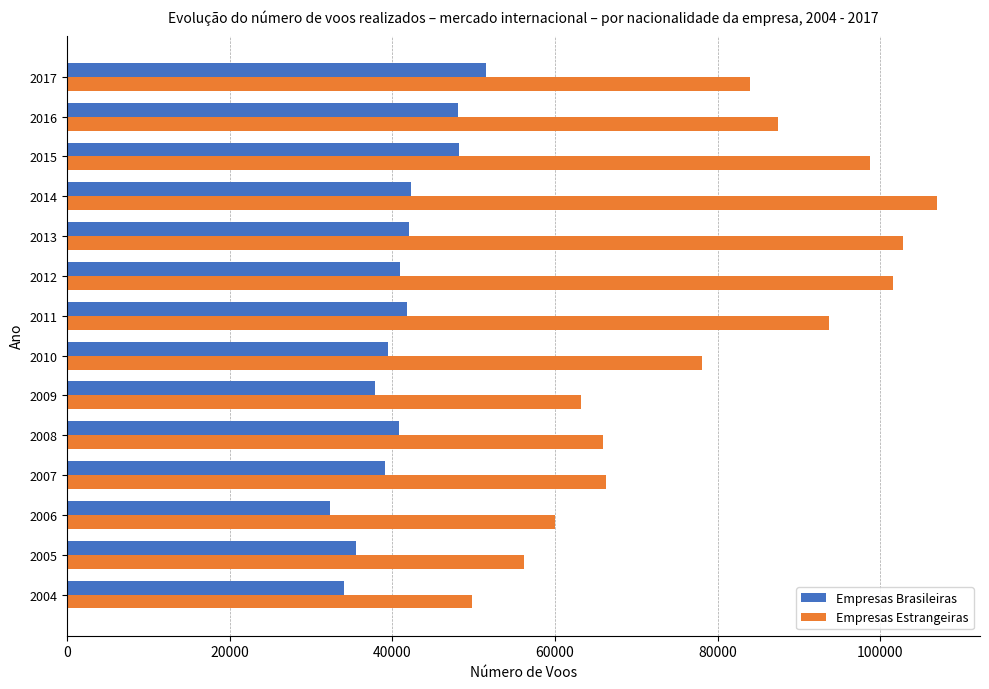

Which series has the largest range (max minus min)?

Empresas Estrangeiras